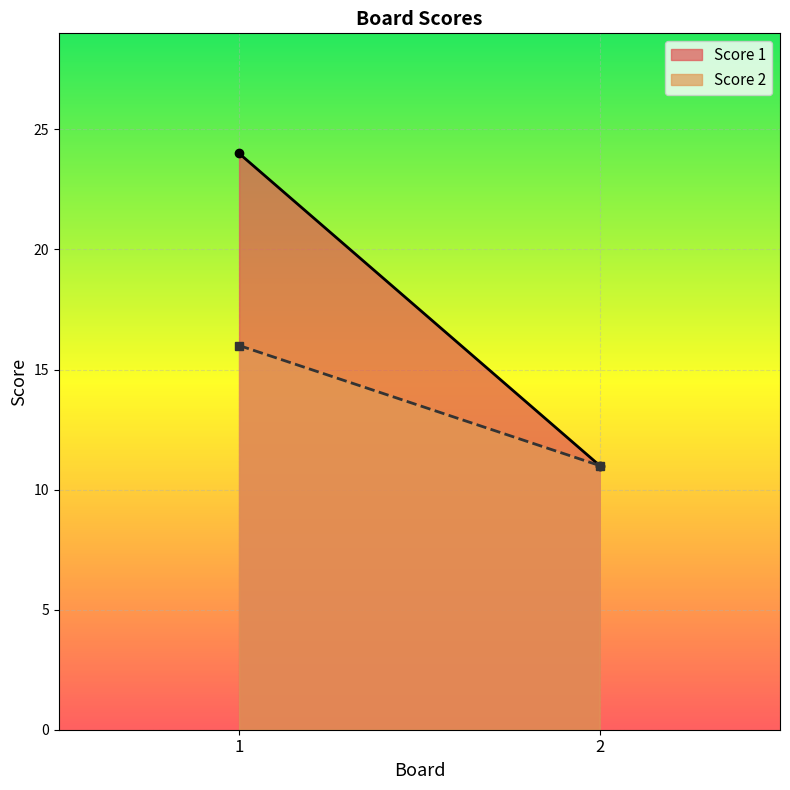

List the series in order of their peak value, highest first.

Score 1, Score 2